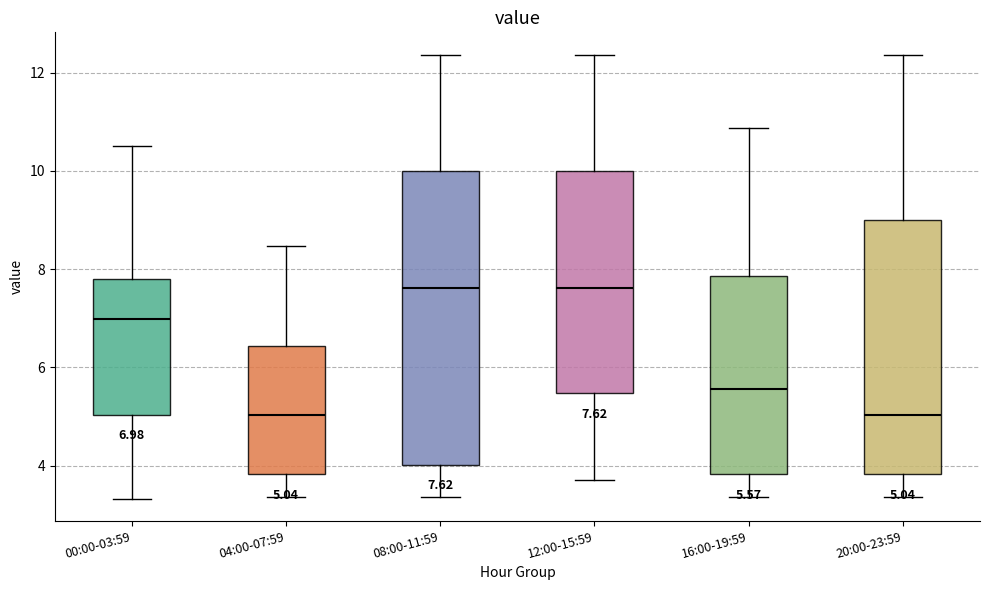

Which box is the tallest, from its lower edge to its upper edge?

08:00-11:59